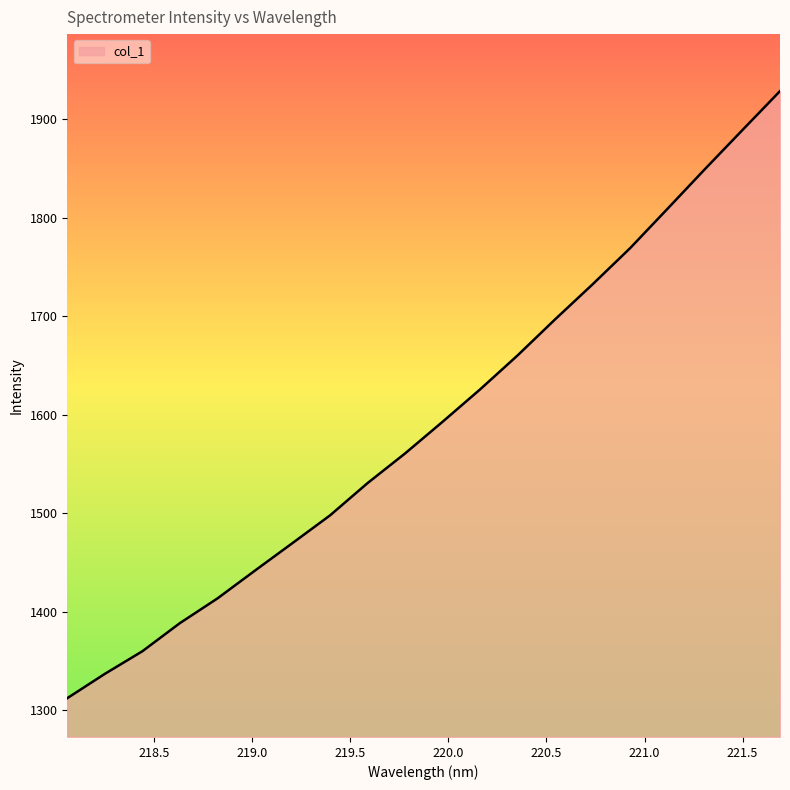

What is the minimum value shown in the chart?

1312.4